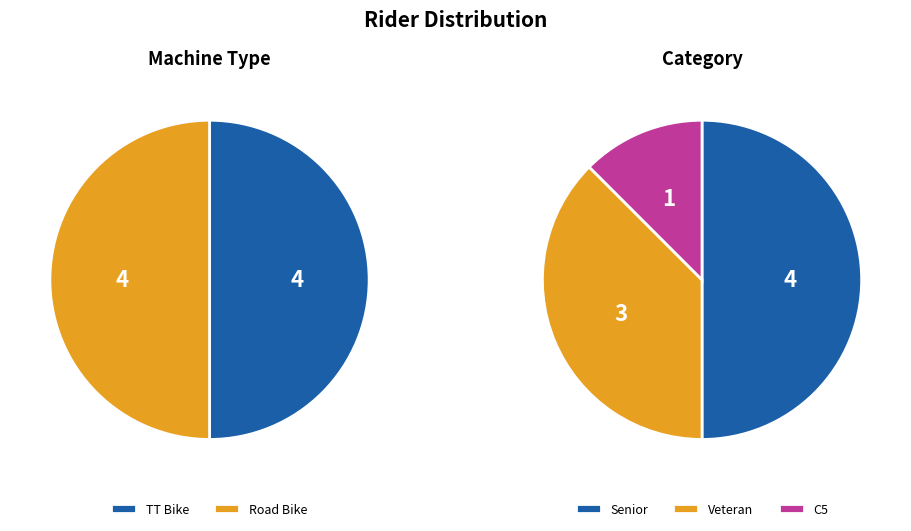

To the nearest percent, what is the average slice percentage?

50%